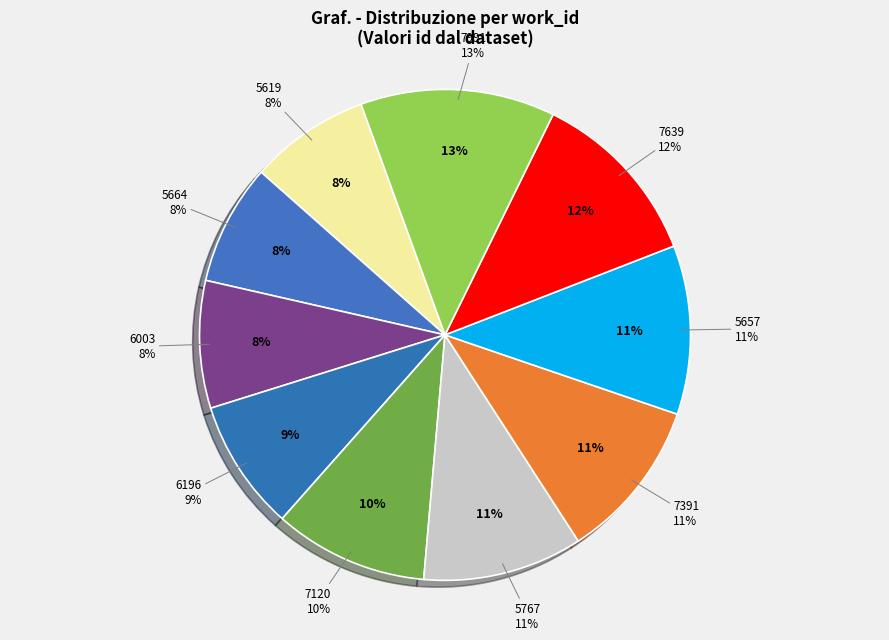

Approximately how many times larger is the value at 7639 compared to 5619?

1.5